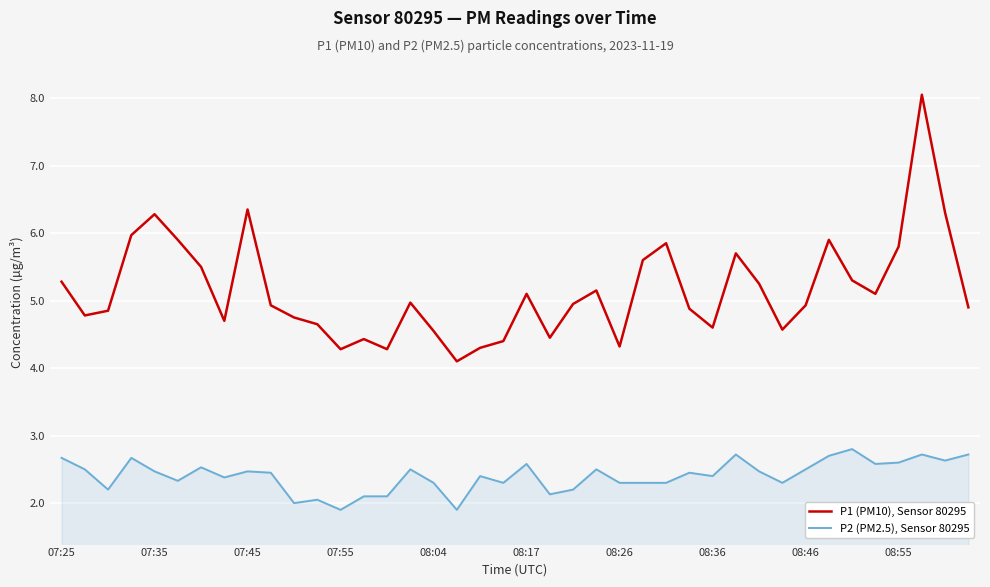

Does the chart display data point markers on the line(s)?

No